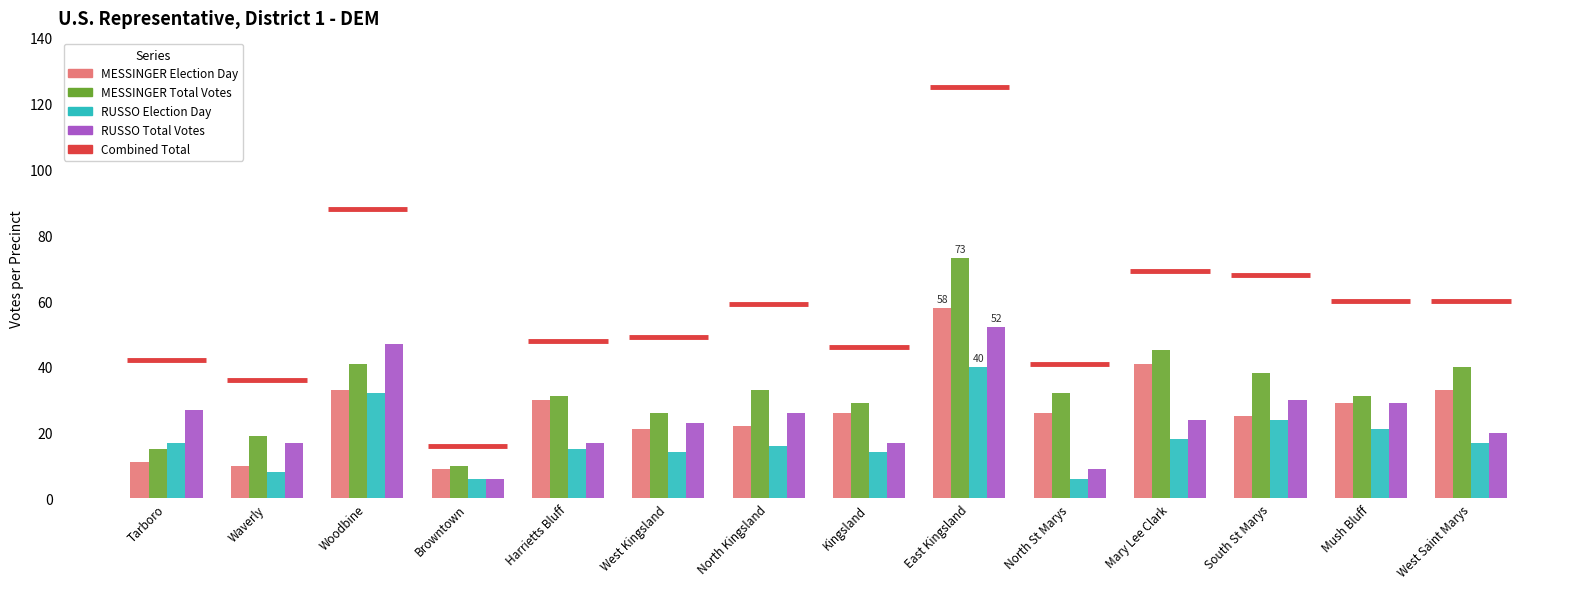

Reading left to right, extract all data points from this chart.

MESSINGER Election Day: Tarboro=11	Waverly=10	Woodbine=33	Browntown=9	Harrietts Bluff=30	West Kingsland=21	North Kingsland=22	Kingsland=26	East Kingsland=58	North St Marys=26	Mary Lee Clark=41	South St Marys=25	Mush Bluff=29	West Saint Marys=33
MESSINGER Total Votes: Tarboro=15	Waverly=19	Woodbine=41	Browntown=10	Harrietts Bluff=31	West Kingsland=26	North Kingsland=33	Kingsland=29	East Kingsland=73	North St Marys=32	Mary Lee Clark=45	South St Marys=38	Mush Bluff=31	West Saint Marys=40
RUSSO Election Day: Tarboro=17	Waverly=8	Woodbine=32	Browntown=6	Harrietts Bluff=15	West Kingsland=14	North Kingsland=16	Kingsland=14	East Kingsland=40	North St Marys=6	Mary Lee Clark=18	South St Marys=24	Mush Bluff=21	West Saint Marys=17
RUSSO Total Votes: Tarboro=27	Waverly=17	Woodbine=47	Browntown=6	Harrietts Bluff=17	West Kingsland=23	North Kingsland=26	Kingsland=17	East Kingsland=52	North St Marys=9	Mary Lee Clark=24	South St Marys=30	Mush Bluff=29	West Saint Marys=20